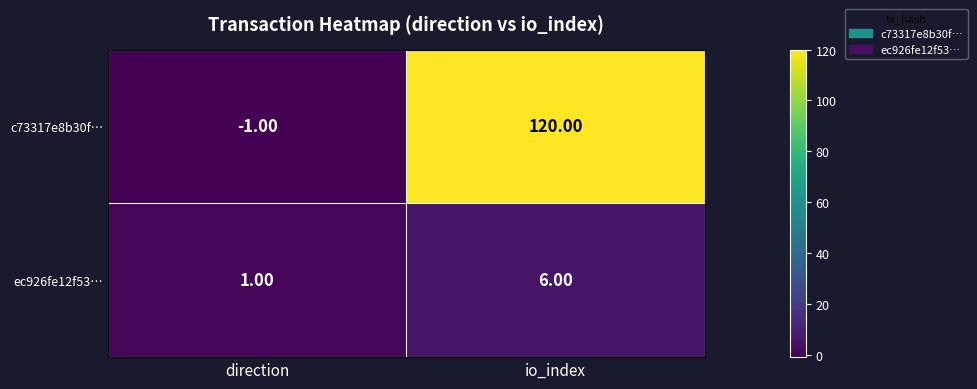

What is the spread (max minus min) of values at io_index?

114